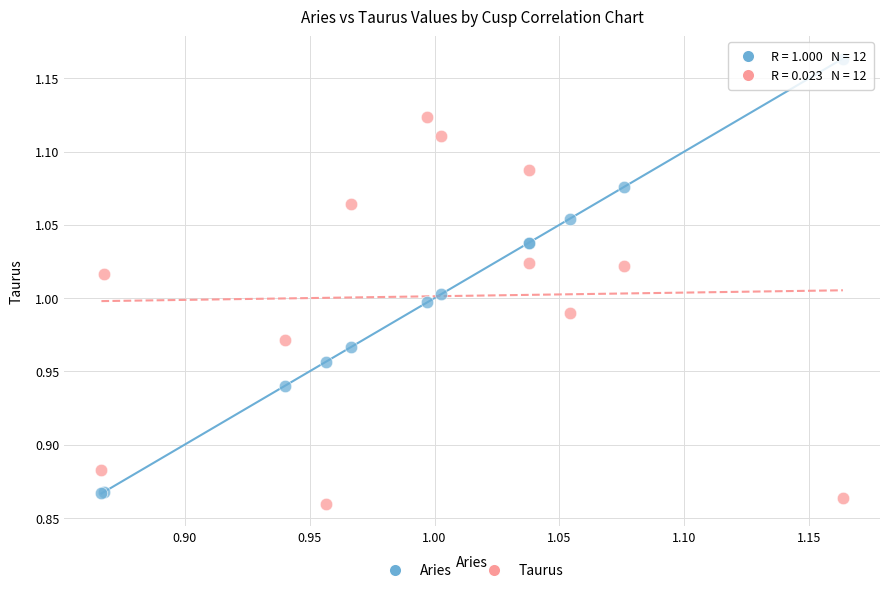

Which series reaches the minimum Y coordinate?

Taurus